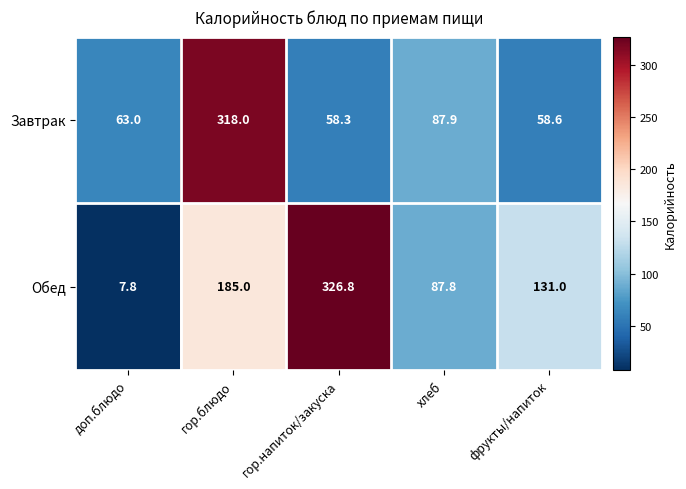

Read the Завтрак value at гор.напиток/закуска.

58.3